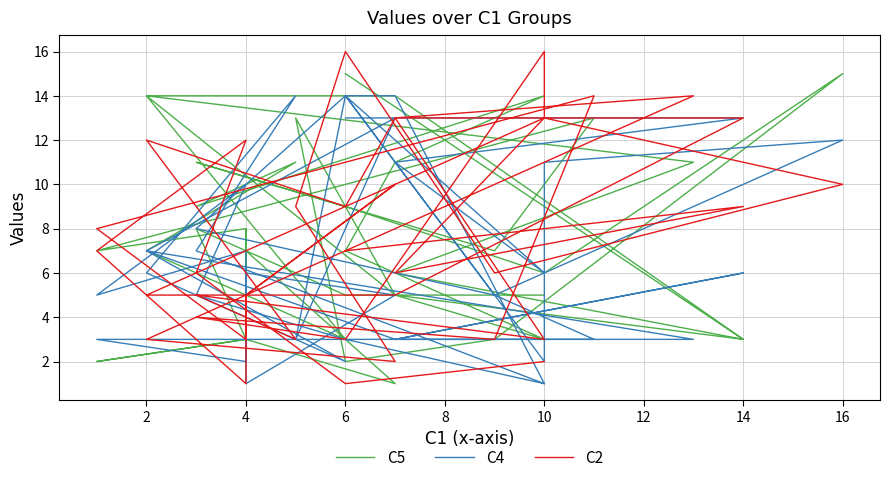

How many data points does each series have?

40